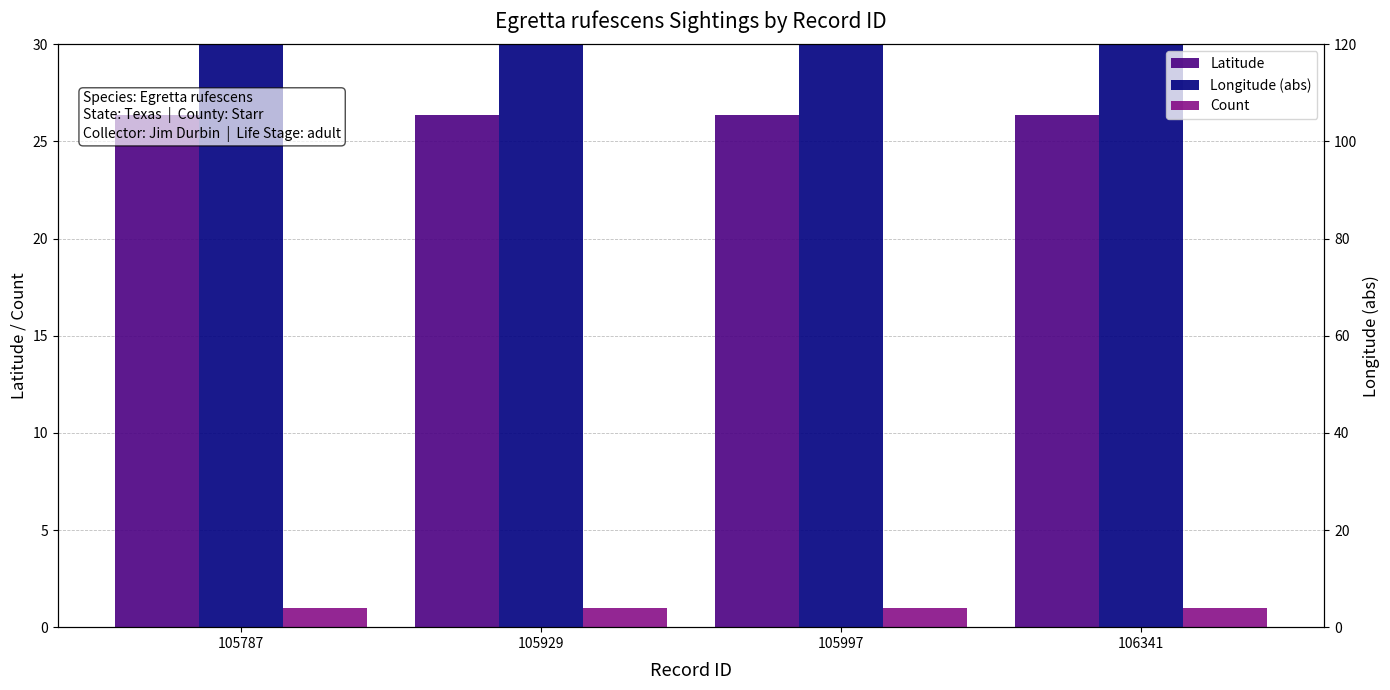

Reading left to right, what are all the values shown in this chart?

Latitude: 26.4	26.4	26.4	26.4
Longitude (abs): 98.8	98.8	98.8	98.8
Count: 1.0	1.0	1.0	1.0